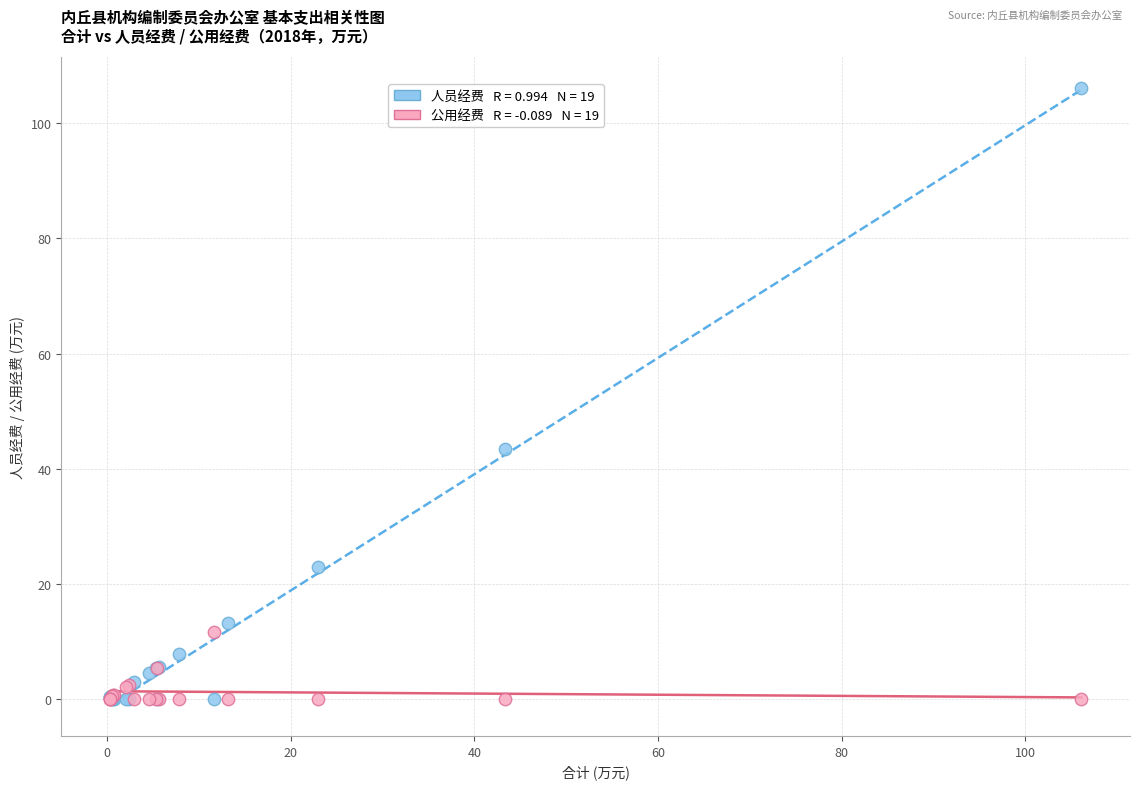

Across all series, what Y value is closest to 53?

43.4